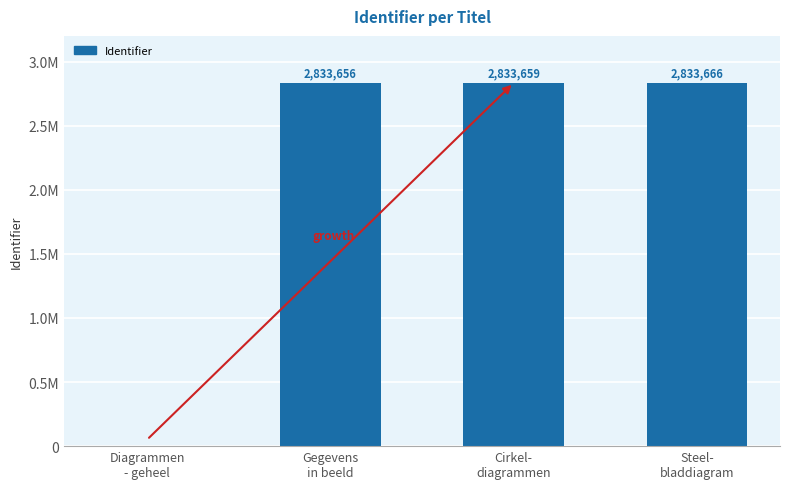

Rank the categories by value from lowest to highest.

Diagrammen
- geheel, Gegevens
in beeld, Cirkel-
diagrammen, Steel-
bladdiagram